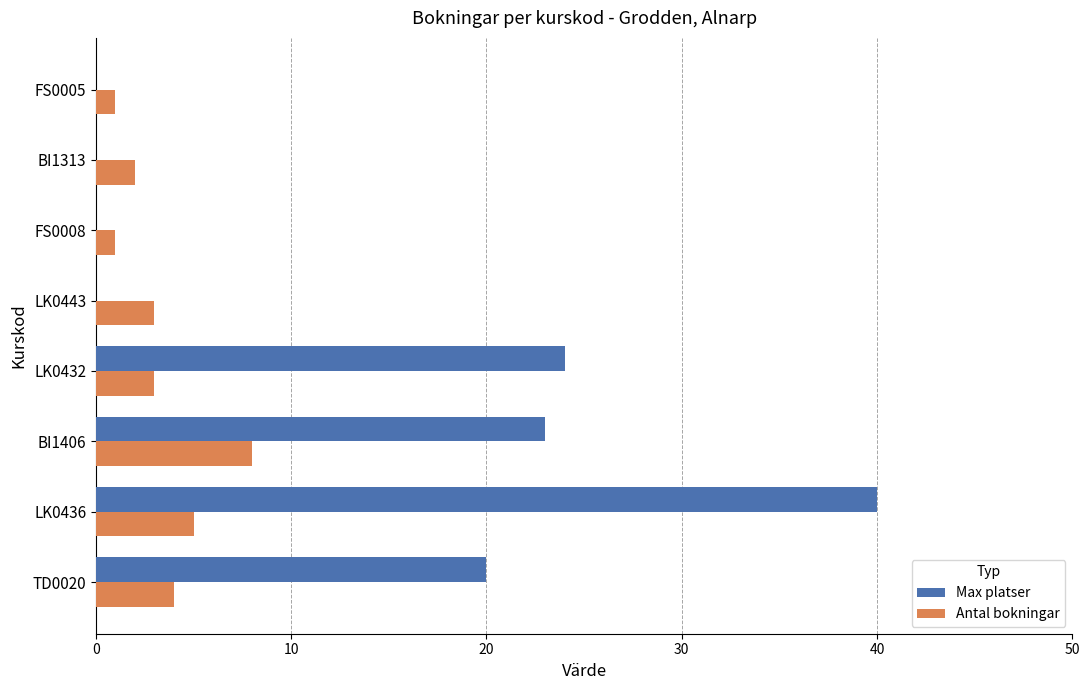

Which series changed the most between LK0432 and BI1313?

Max platser